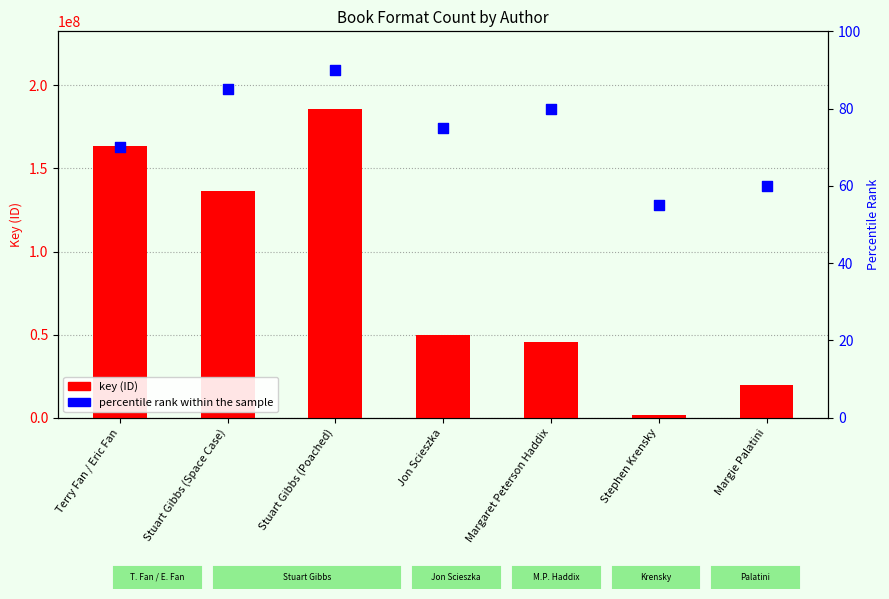

Which series has the largest total across all categories?

key (ID)